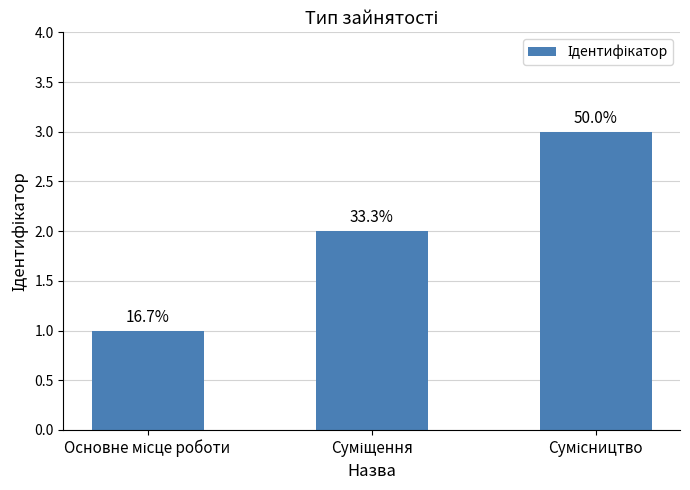

Are the bars horizontal?

No